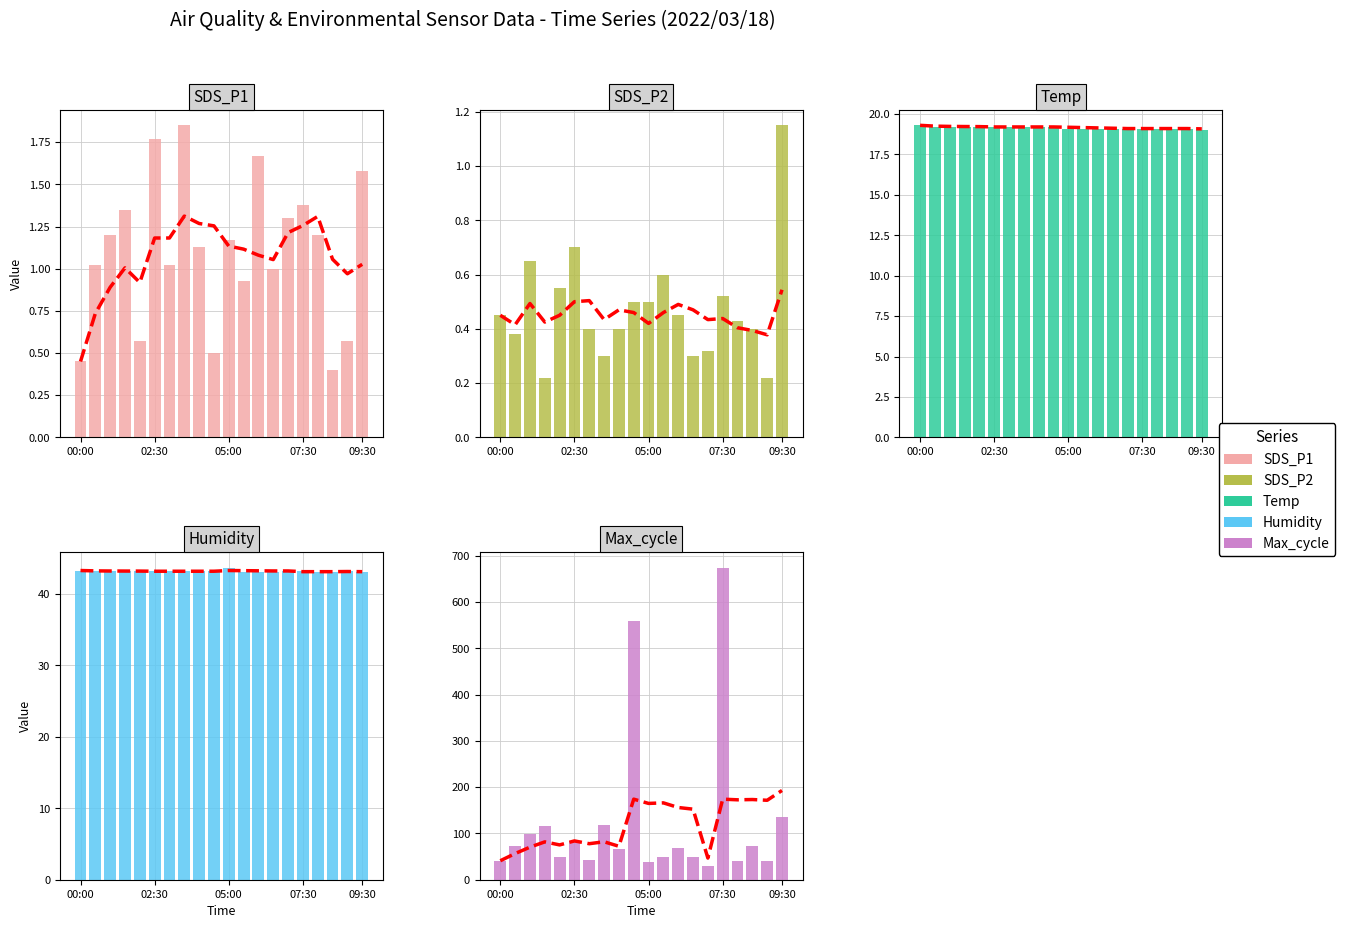

What is the spread (max minus min) of values at 05:00?

43.2